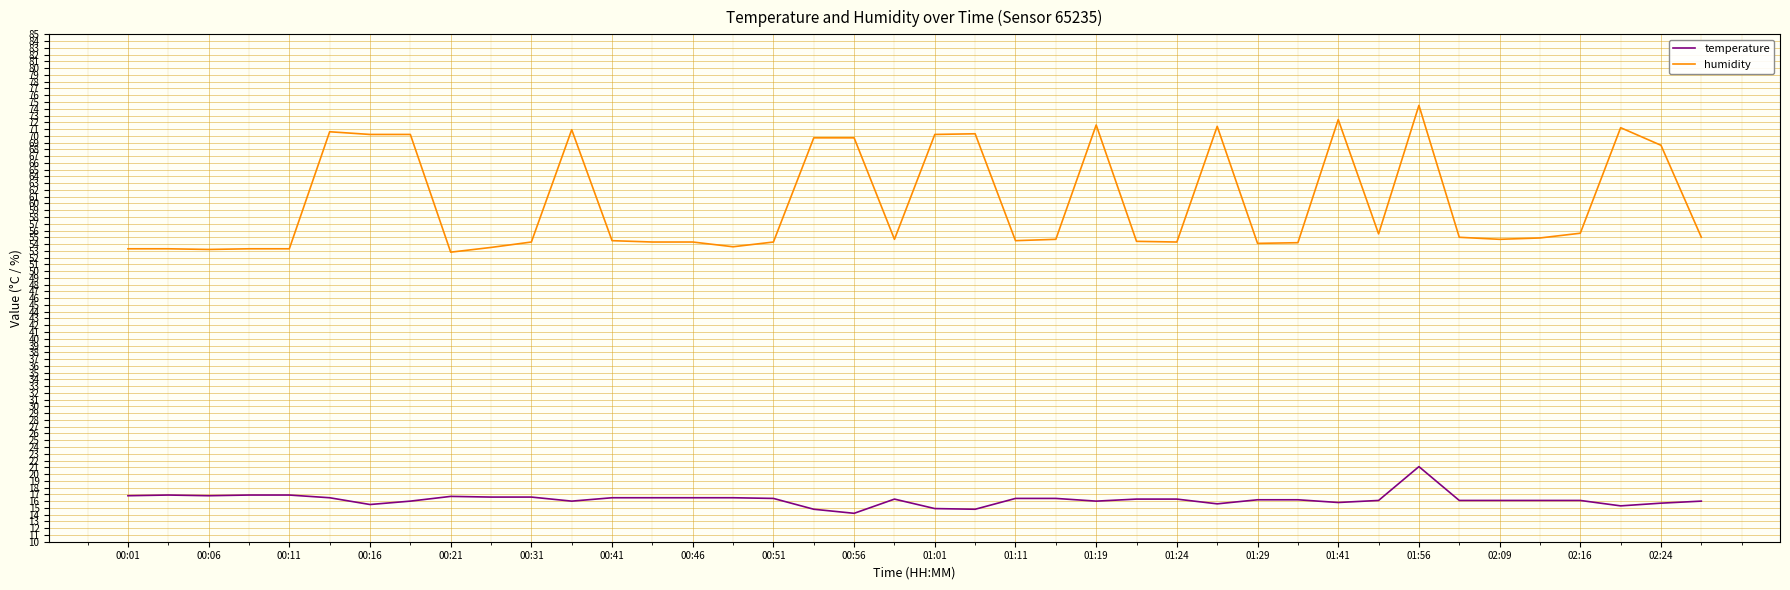

True or false: humidity and temperature cross at least once.

False